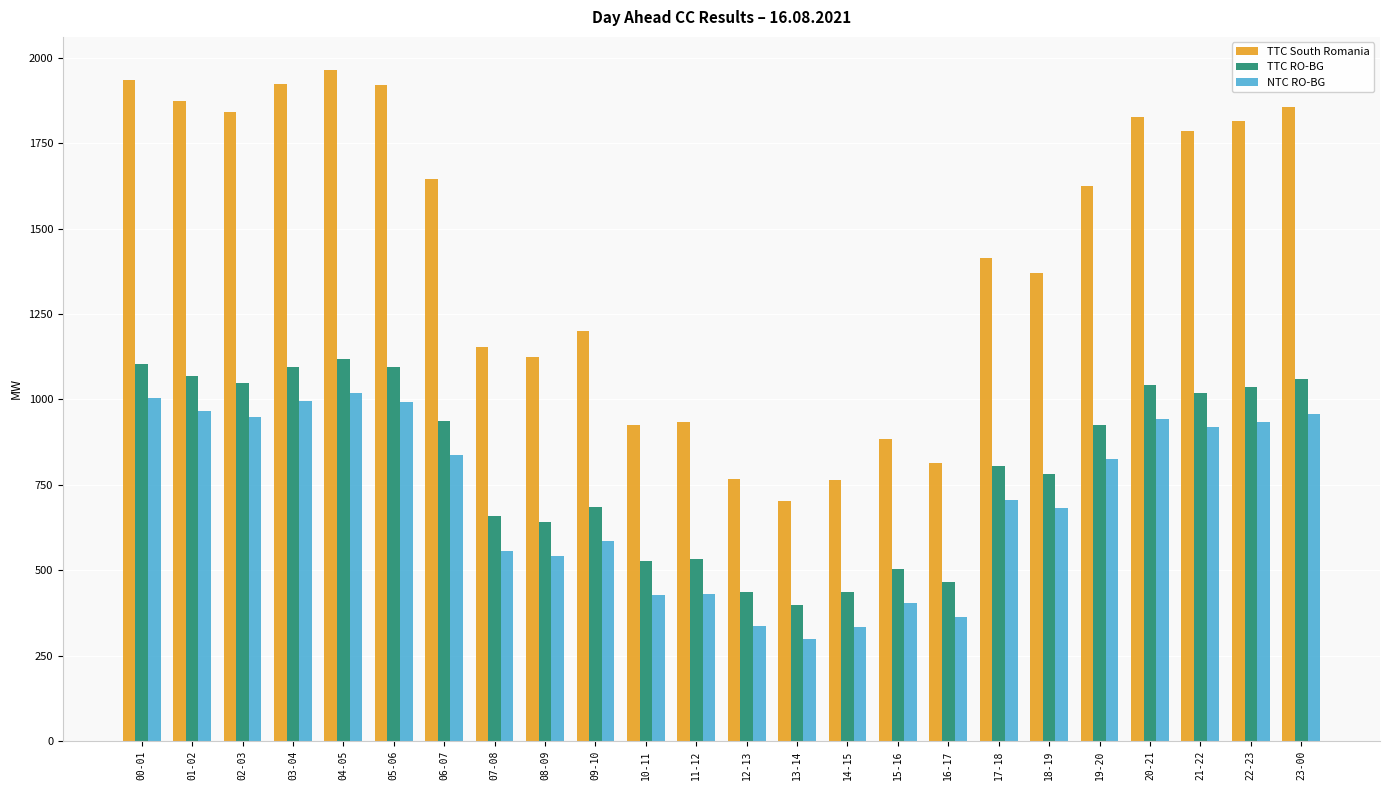

What is the difference between the TTC South Romania values at 03-04 and 14-15?

1159